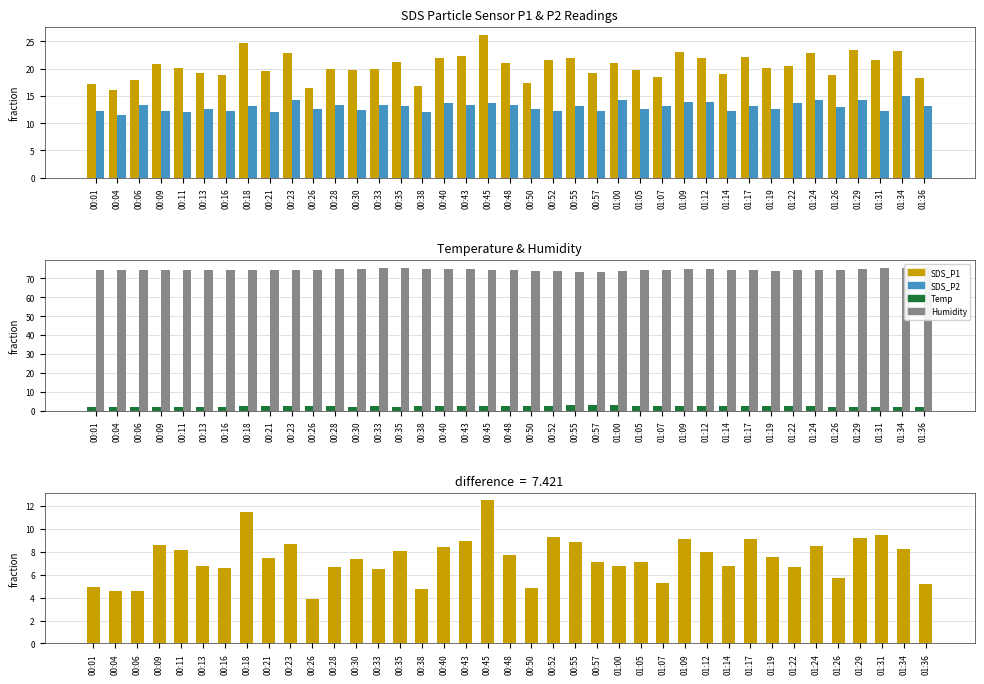

Is it true that SDS_P1 − SDS_P2 (pos) equals 7.1 at 01:05?

True